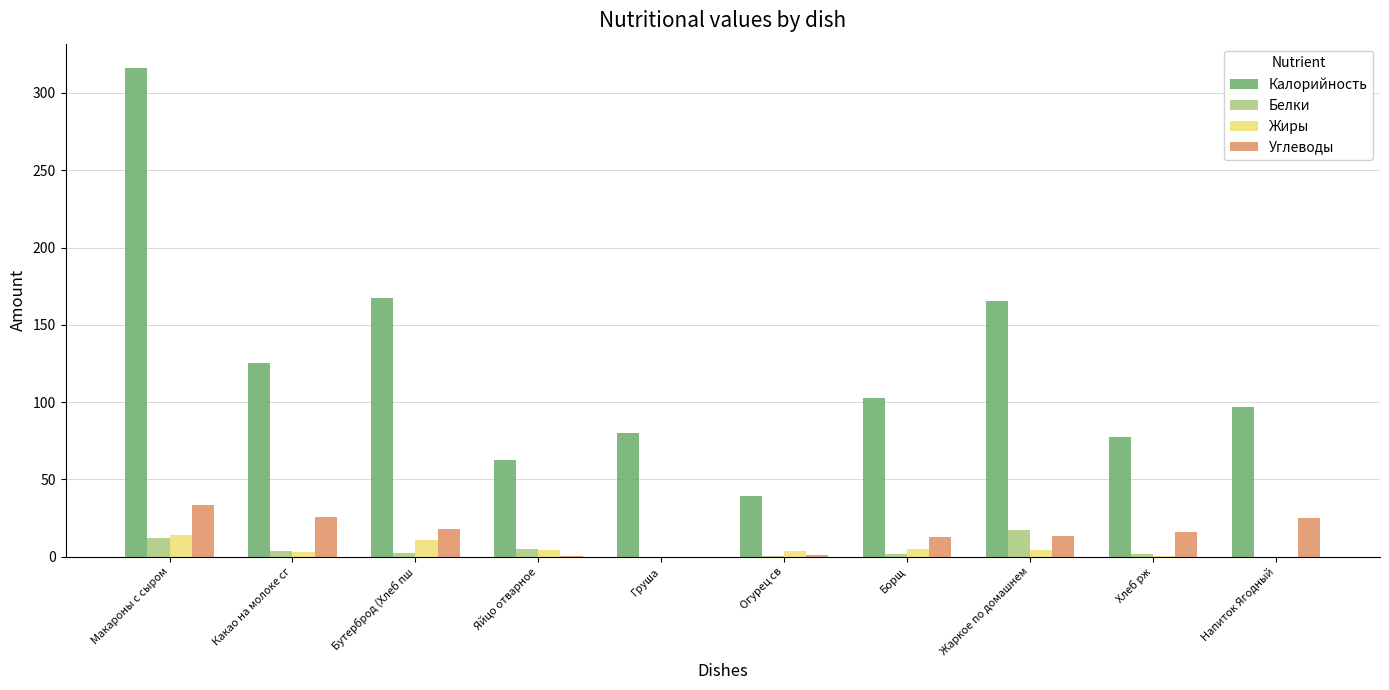

What are all the series names shown in the legend?

Калорийность, Белки, Жиры, Углеводы